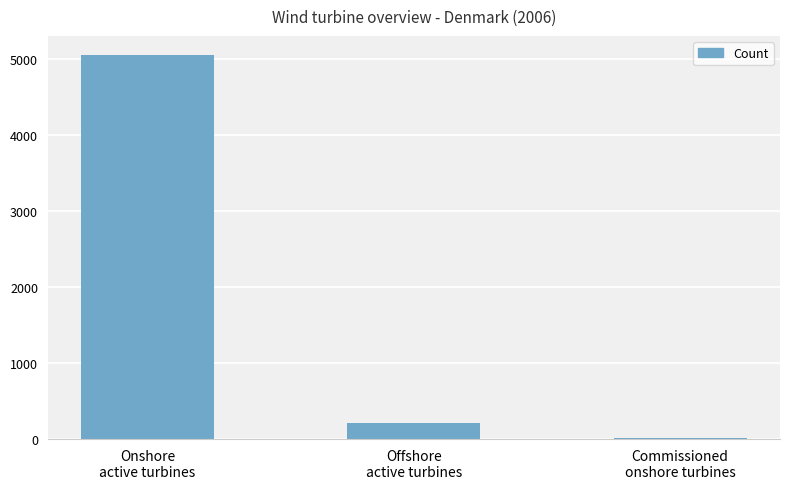

What is the change in value from Offshore
active turbines to Commissioned
onshore turbines?

-204